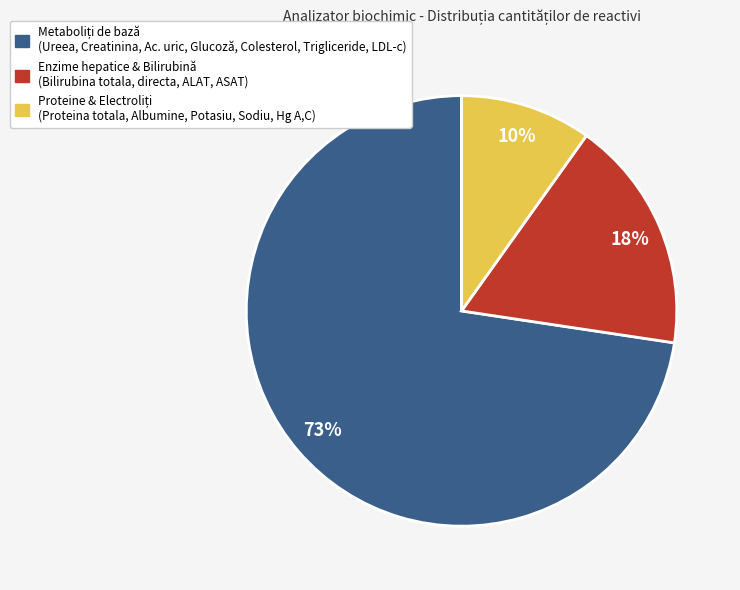

To the nearest percent, what is the average slice percentage?

33%